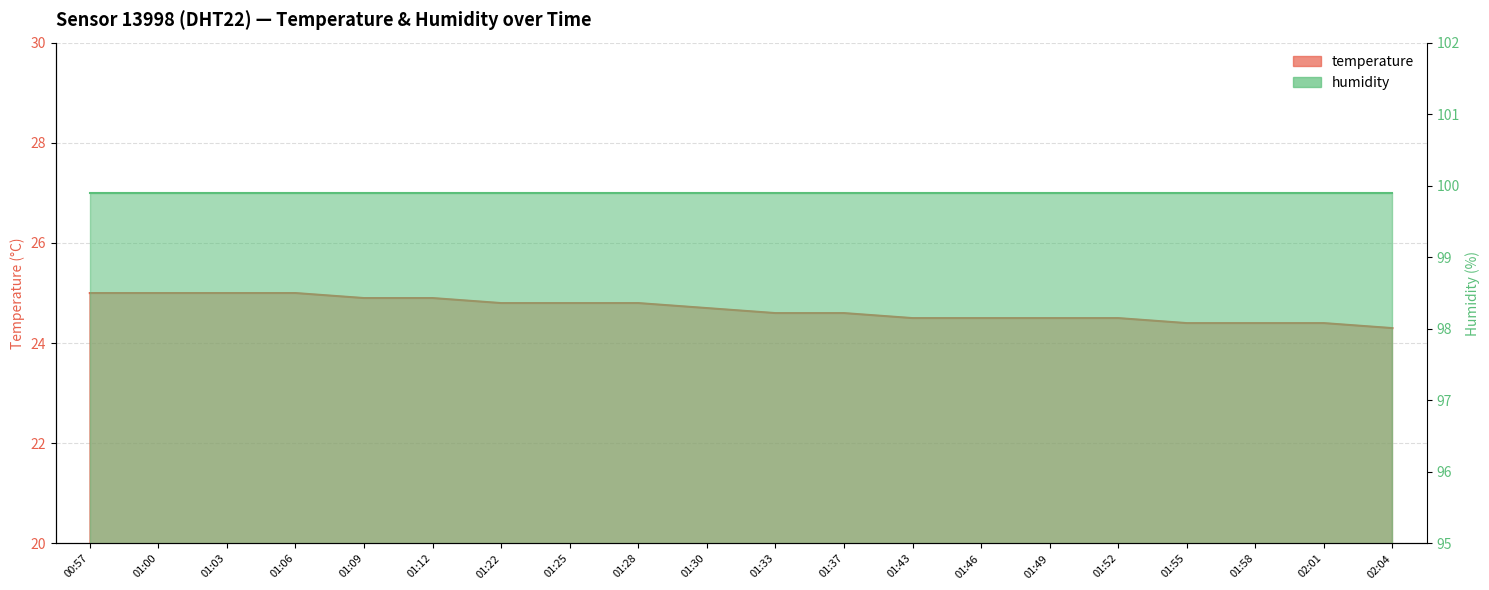

What is the change in value from 01:22 to 01:55?

-0.4